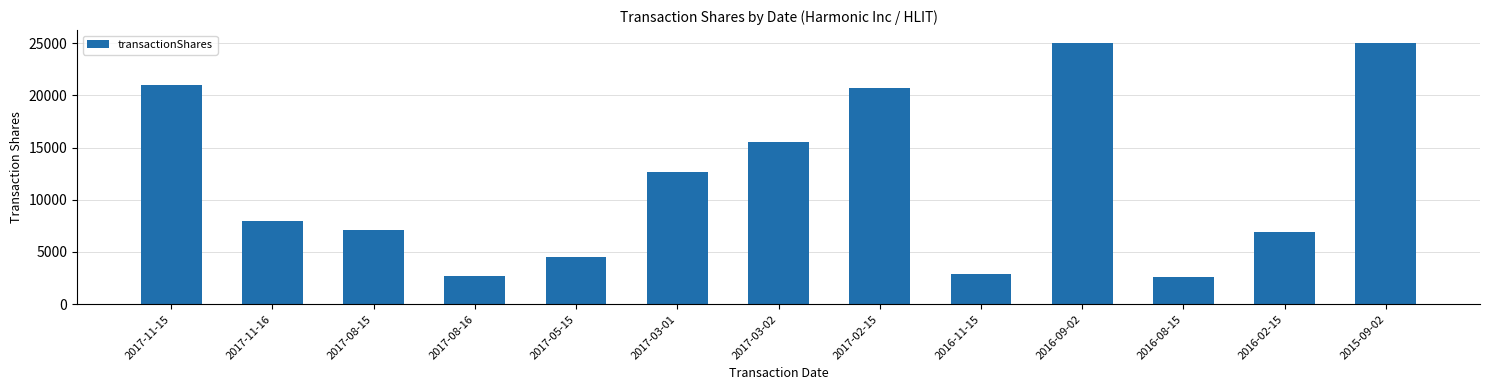

How many categories are shown in the chart?

13